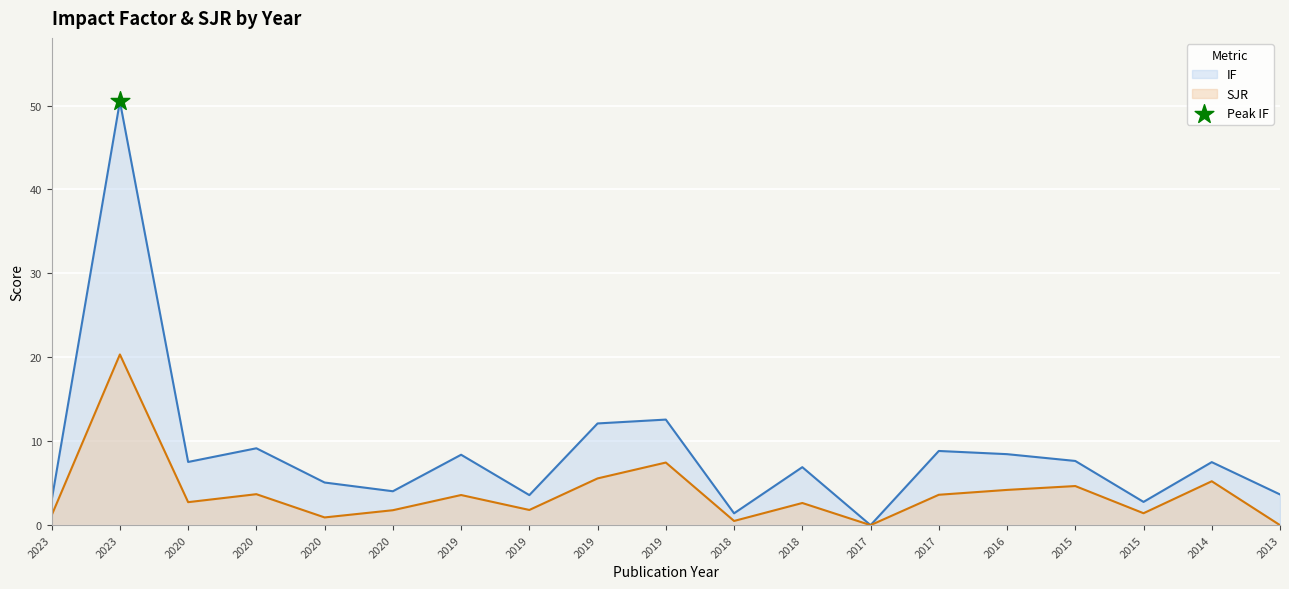

Which series reaches the minimum Y coordinate?

IF